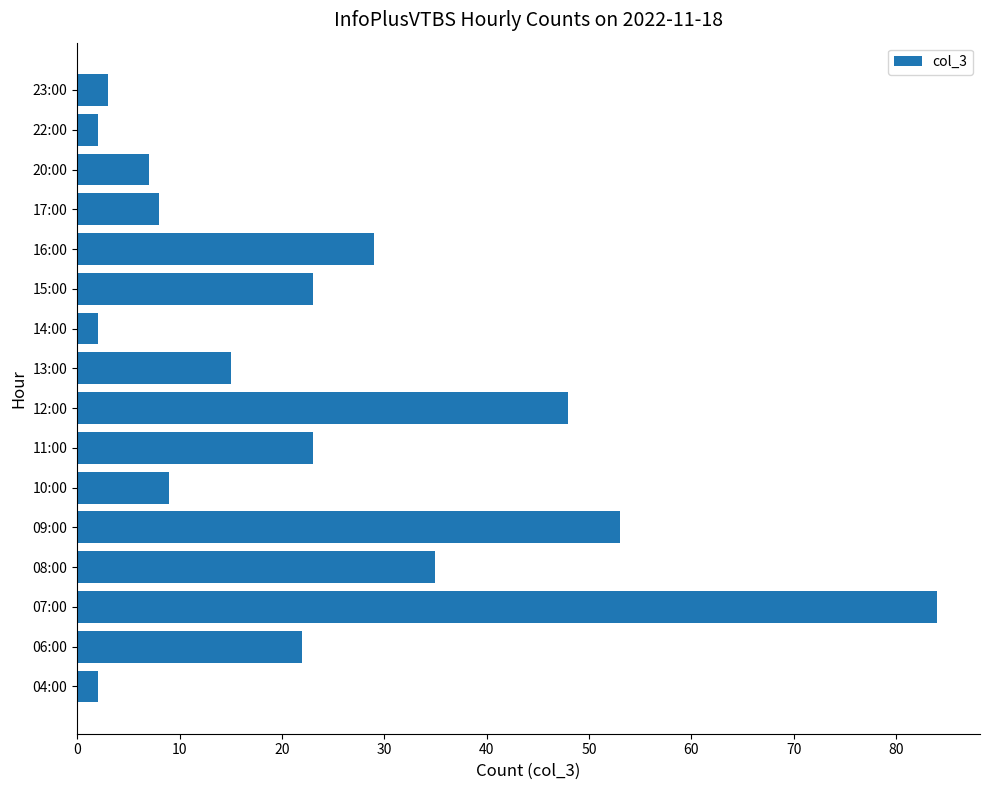

Approximately how many times larger is the value at 08:00 compared to 17:00?

4.4